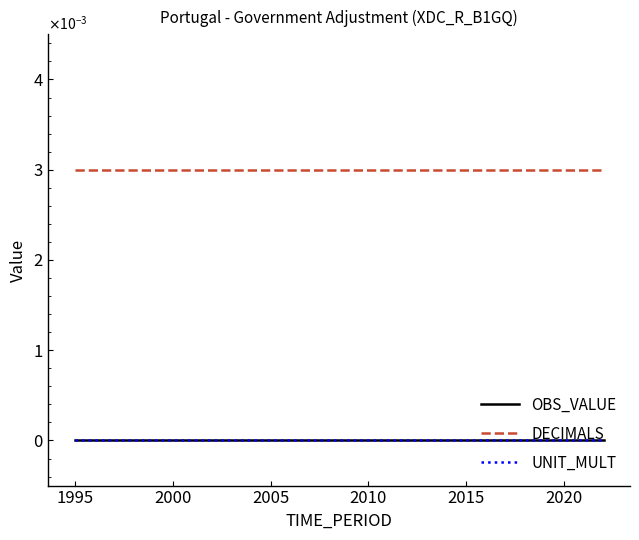

True or false: UNIT_MULT has more than 1 points higher than both neighbors.

False